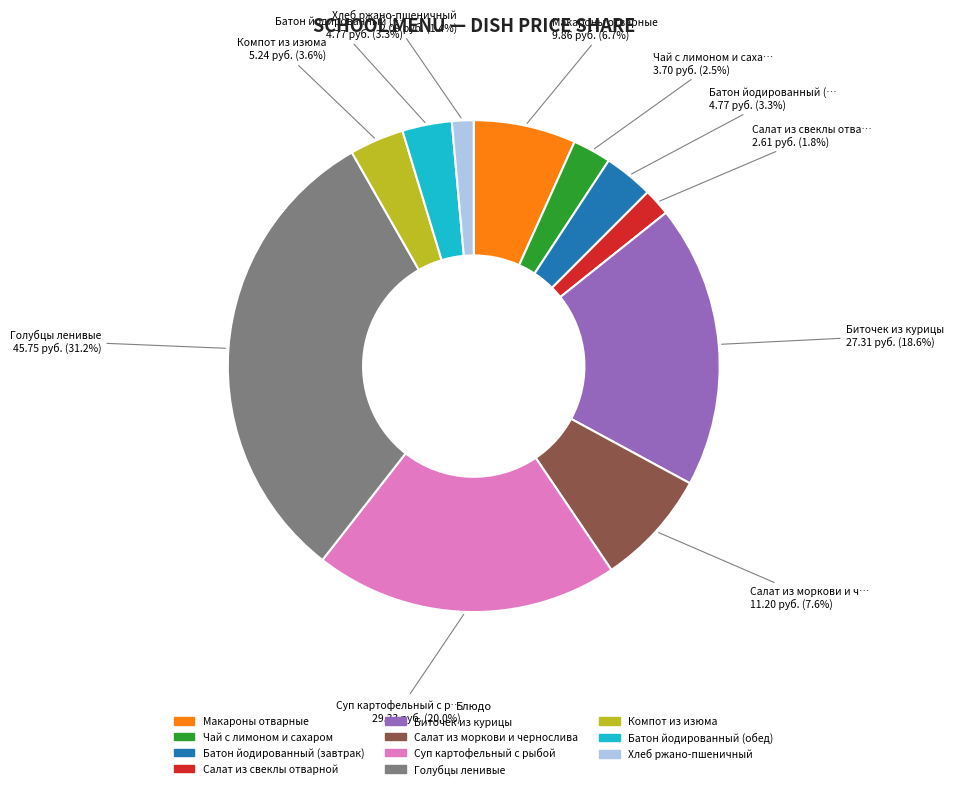

Combined, what portion of the pie is Чай с лимоном и сахаром and Компот из изюма?

6.1%